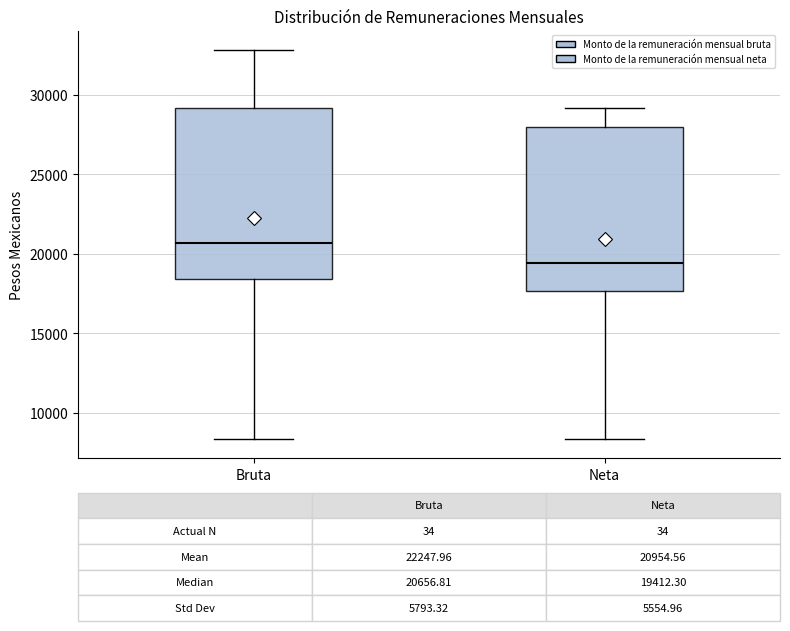

Which box's median line is the lowest?

Neta